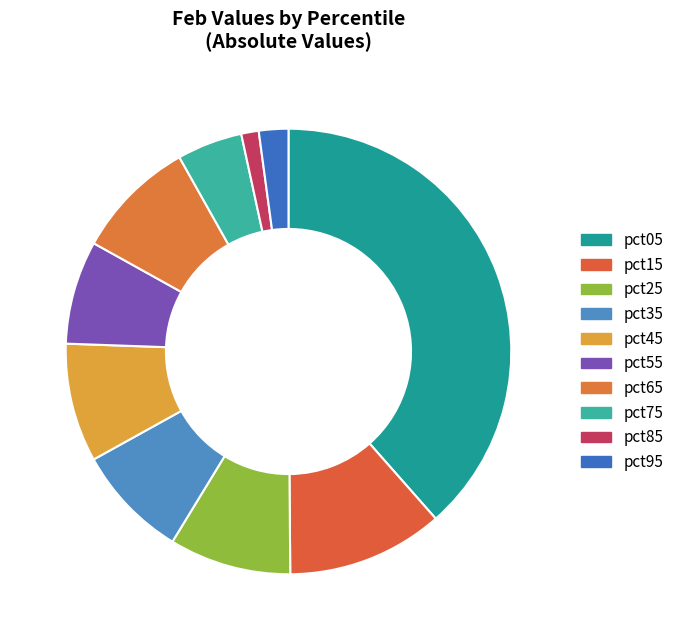

Between pct85 and pct25, which is larger?

pct25